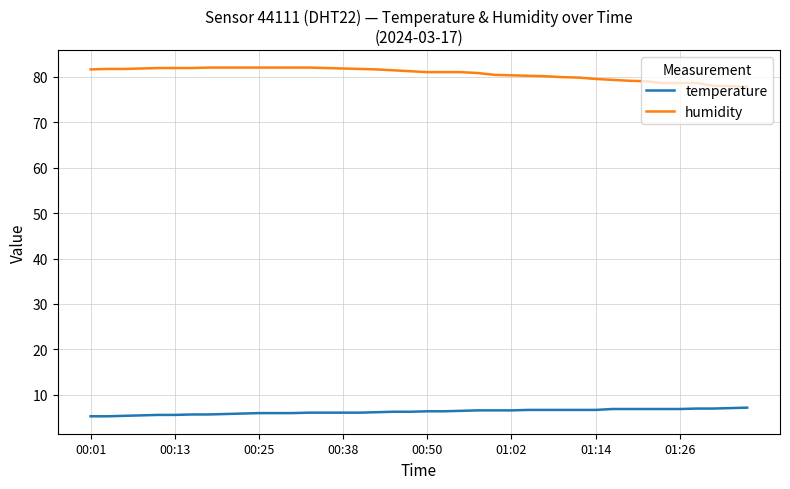

Rank the series by their maximum value, from lowest to highest.

temperature, humidity